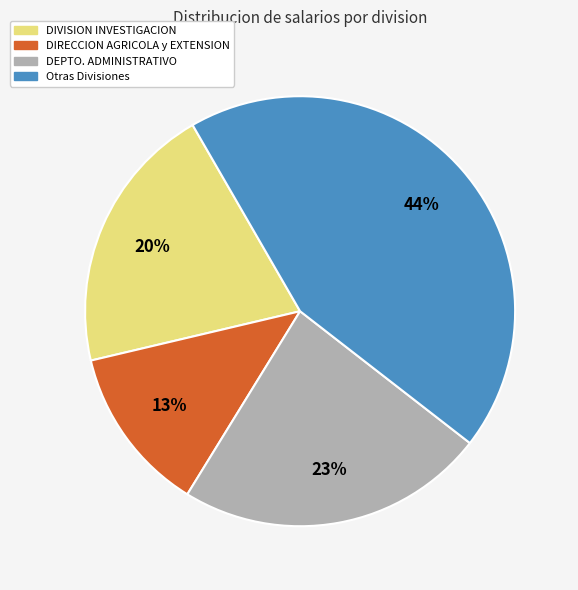

Does any single category account for the majority?

No